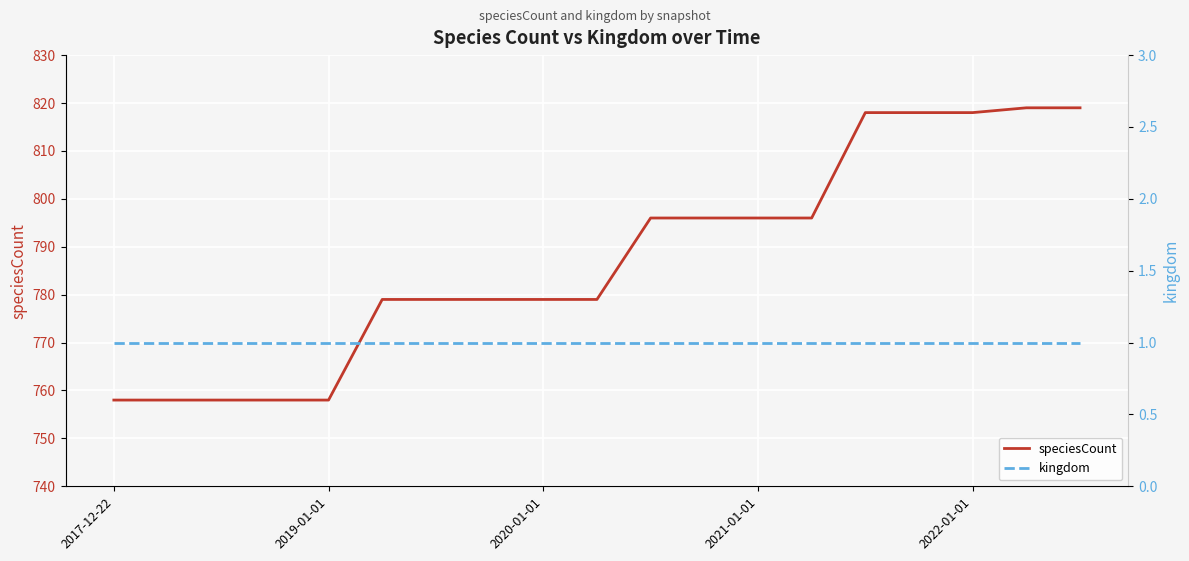

Does the chart display data point markers on the line(s)?

No